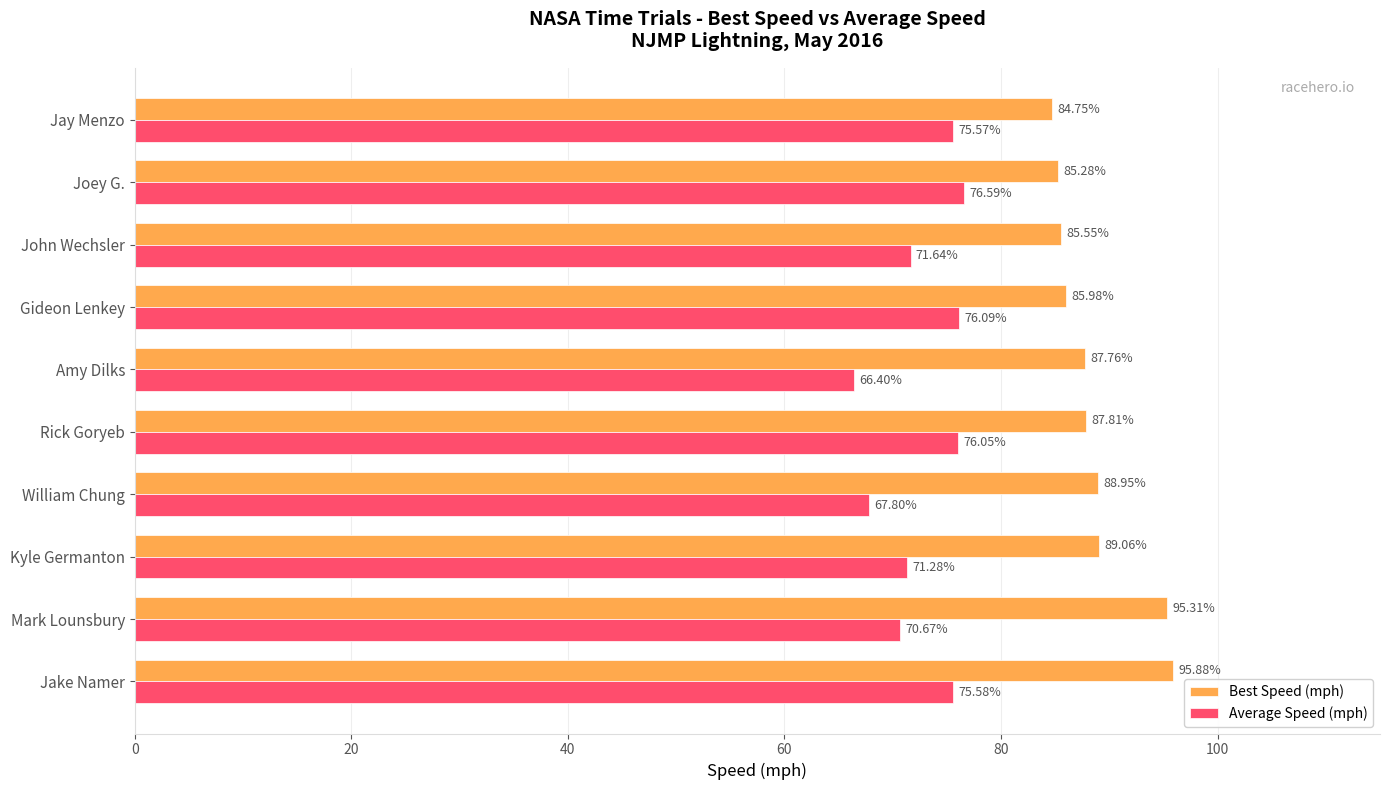

What is the average value of the Best Speed (mph) series?

88.6